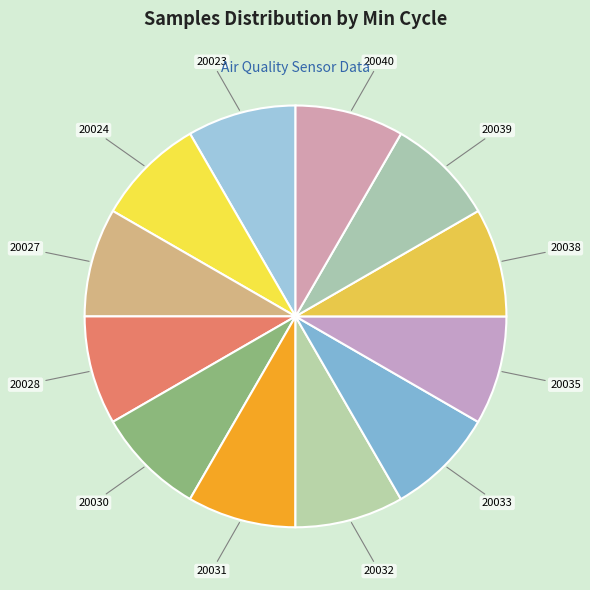

The 20040 slice represents 1% of the pie. True or false?

False